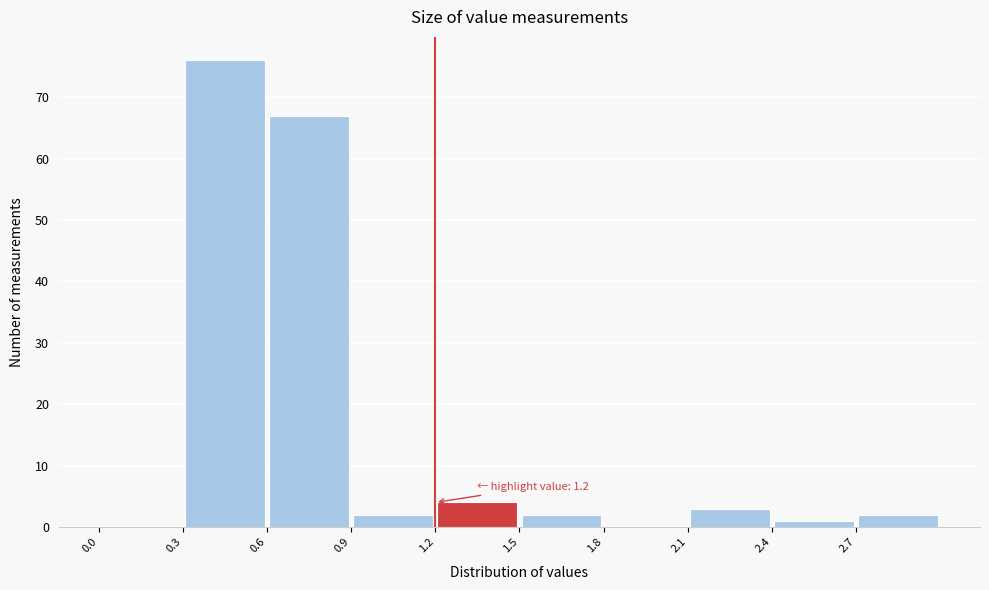

Which range on the x-axis has the tallest bar?

0.3 to 0.6